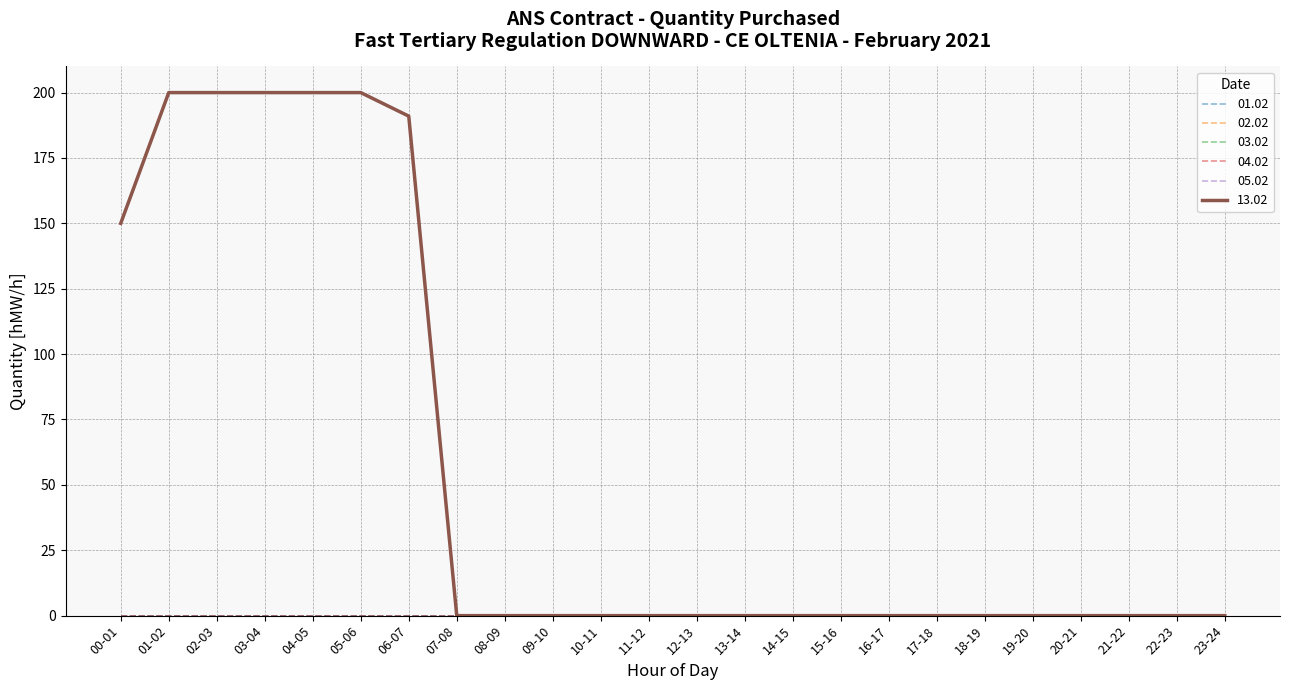

Reading left to right, transcribe all the data shown in this chart.

01.02: 0	0	0	0	0	0	0	0	0	0	0	0	0	0	0	0	0	0	0	0	0	0	0	0
02.02: 0	0	0	0	0	0	0	0	0	0	0	0	0	0	0	0	0	0	0	0	0	0	0	0
03.02: 0	0	0	0	0	0	0	0	0	0	0	0	0	0	0	0	0	0	0	0	0	0	0	0
04.02: 0	0	0	0	0	0	0	0	0	0	0	0	0	0	0	0	0	0	0	0	0	0	0	0
05.02: 0	0	0	0	0	0	0	0	0	0	0	0	0	0	0	0	0	0	0	0	0	0	0	0
13.02: 150	200	200	200	200	200	191	0	0	0	0	0	0	0	0	0	0	0	0	0	0	0	0	0